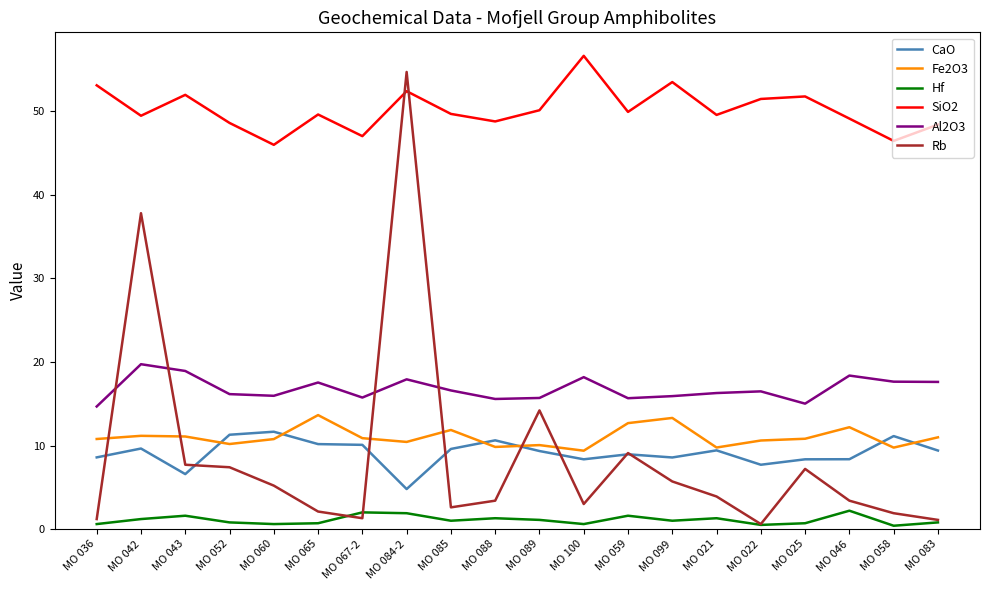

What position from the right is MO 088?

11